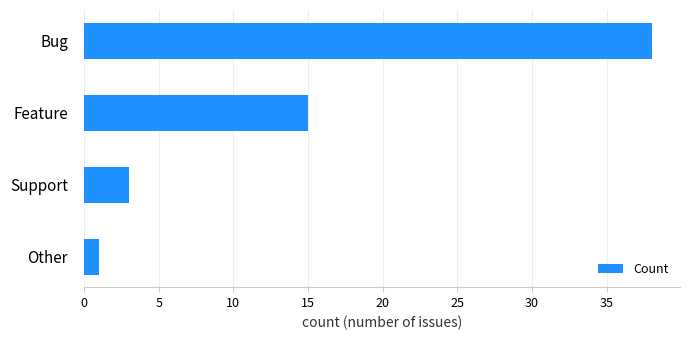

Rank the categories by value from lowest to highest.

Other, Support, Feature, Bug